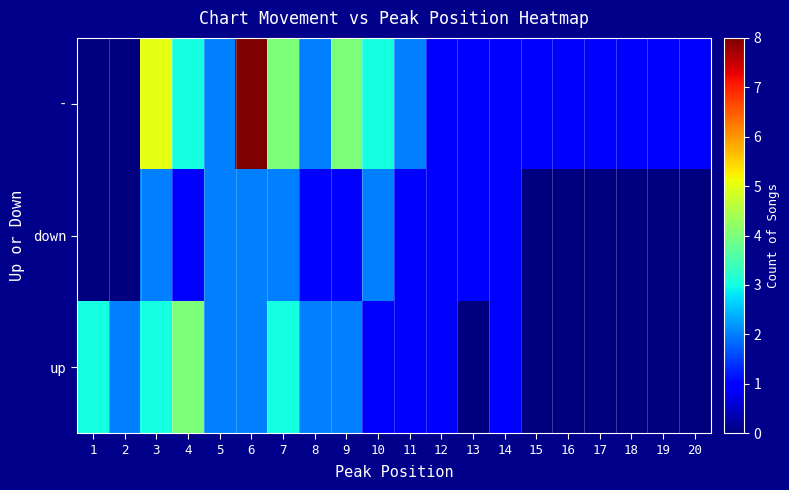

At 11, list the series in order from smallest to largest.

down, up, -